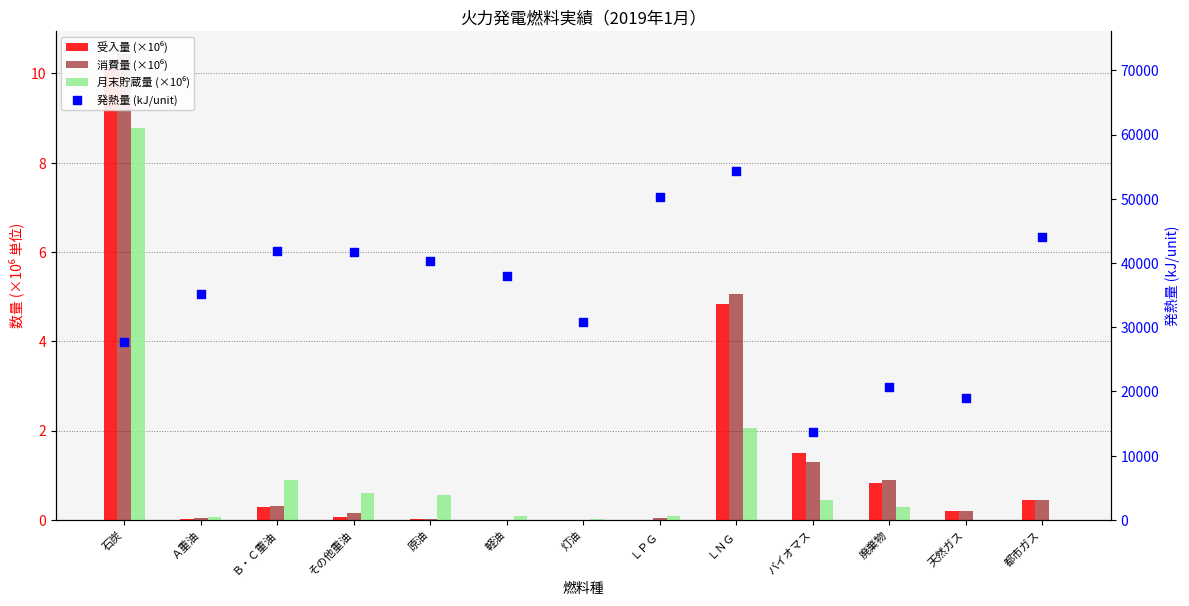

Which series reaches the minimum Y coordinate?

月末貯蔵量 (×10⁶)